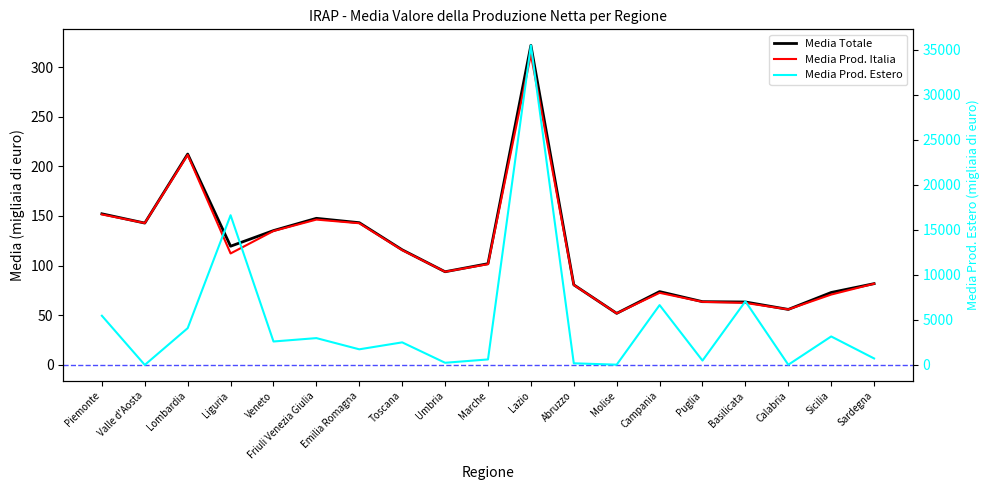

How many interior local valleys does the Media Totale series have?

5